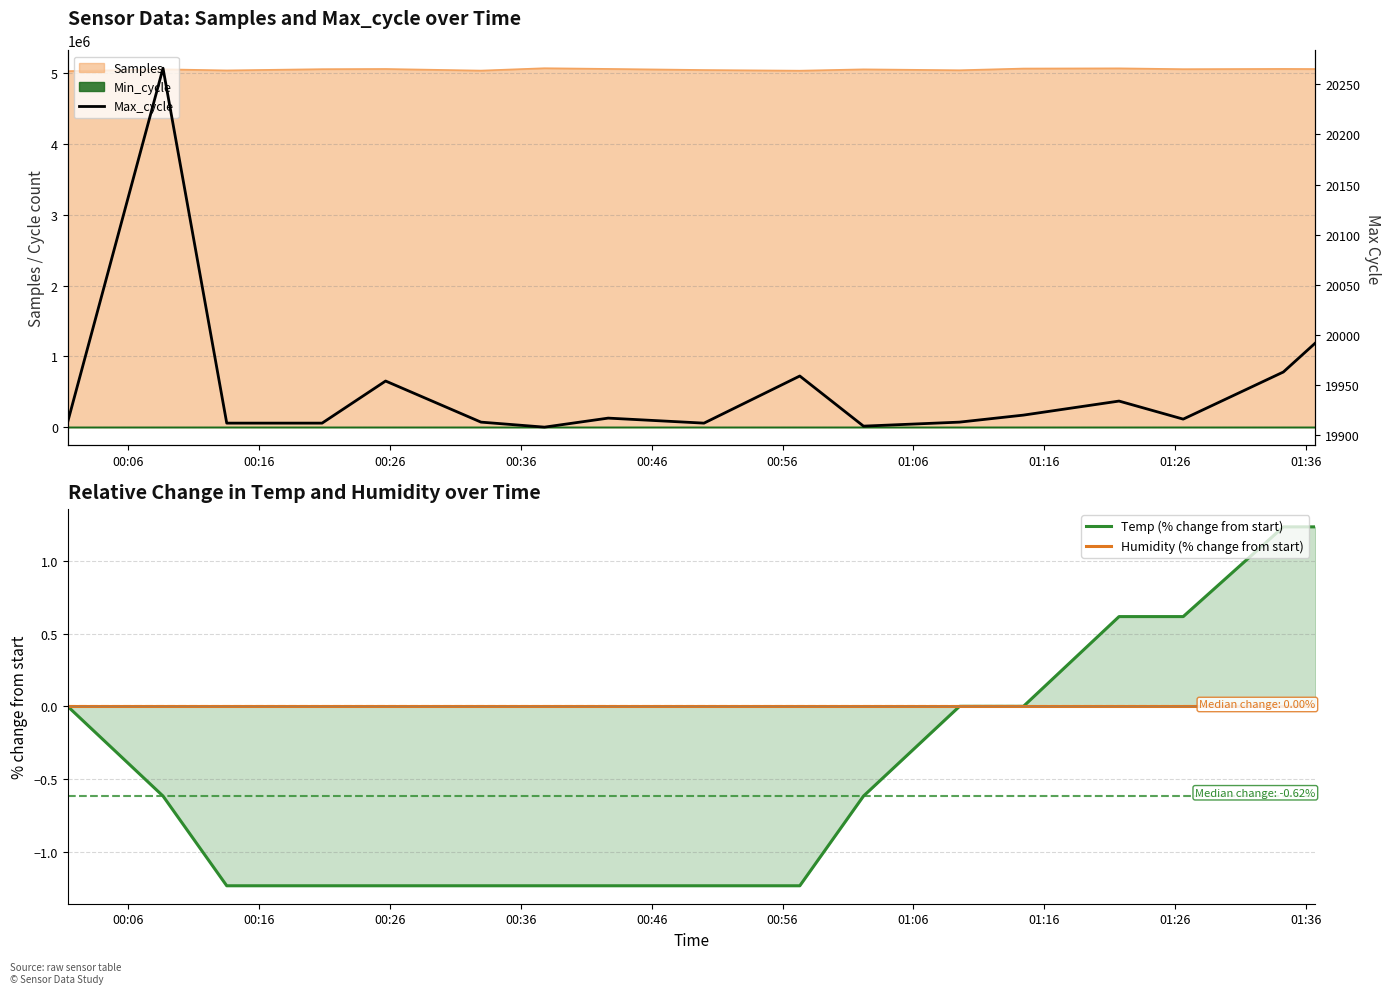

What is the smallest value displayed?

-1.2